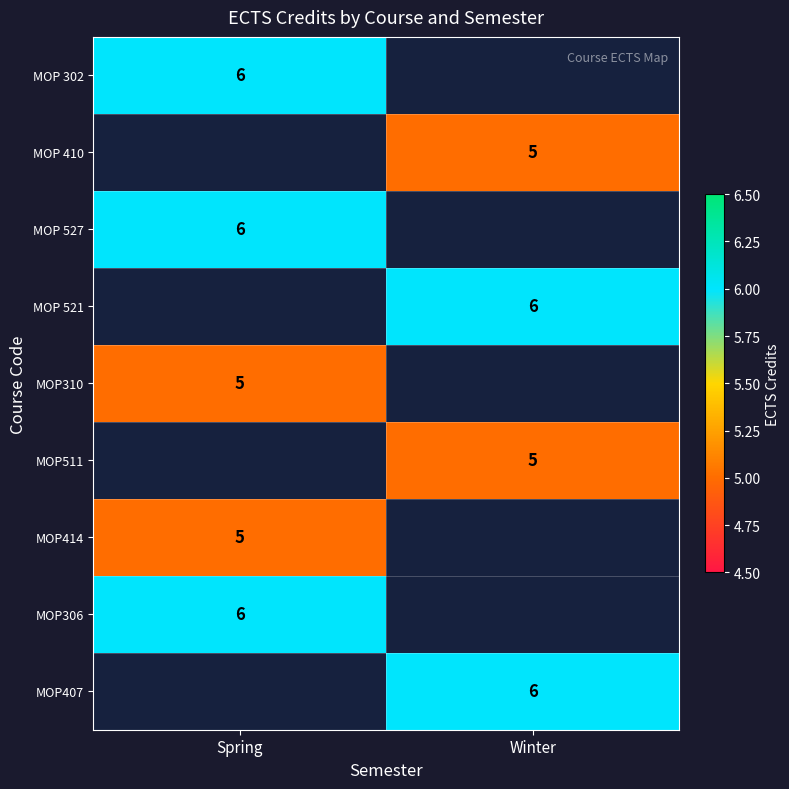

What is the difference between the highest and lowest values at Spring?

1.0